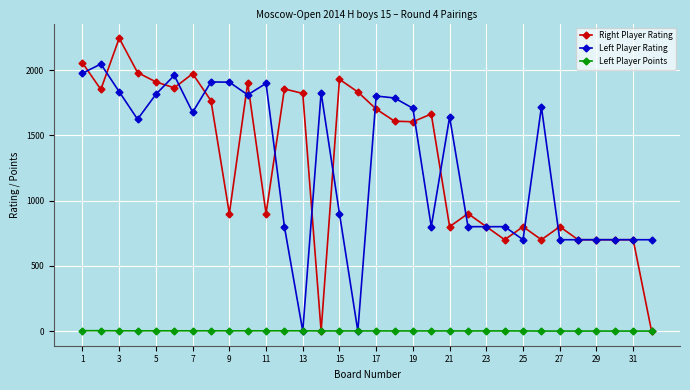

True or false: Left Player Rating has more than 1 interior local peaks.

True